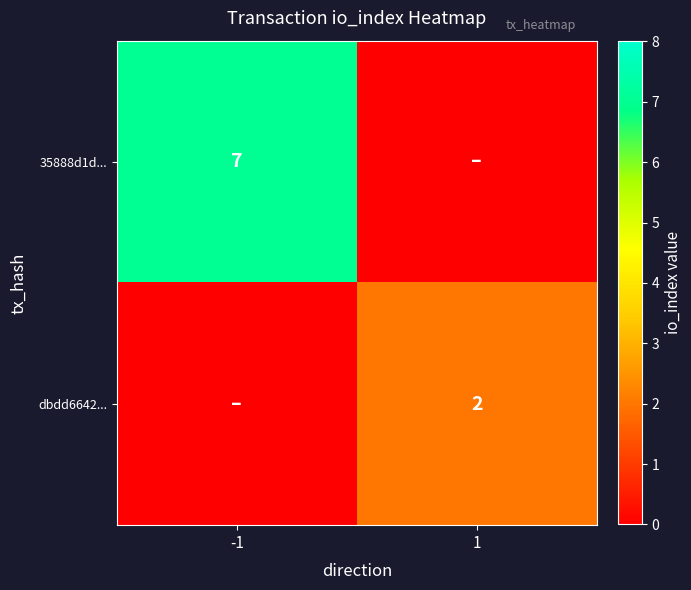

The 35888d1d... series shows 7 at -1. True or false?

True